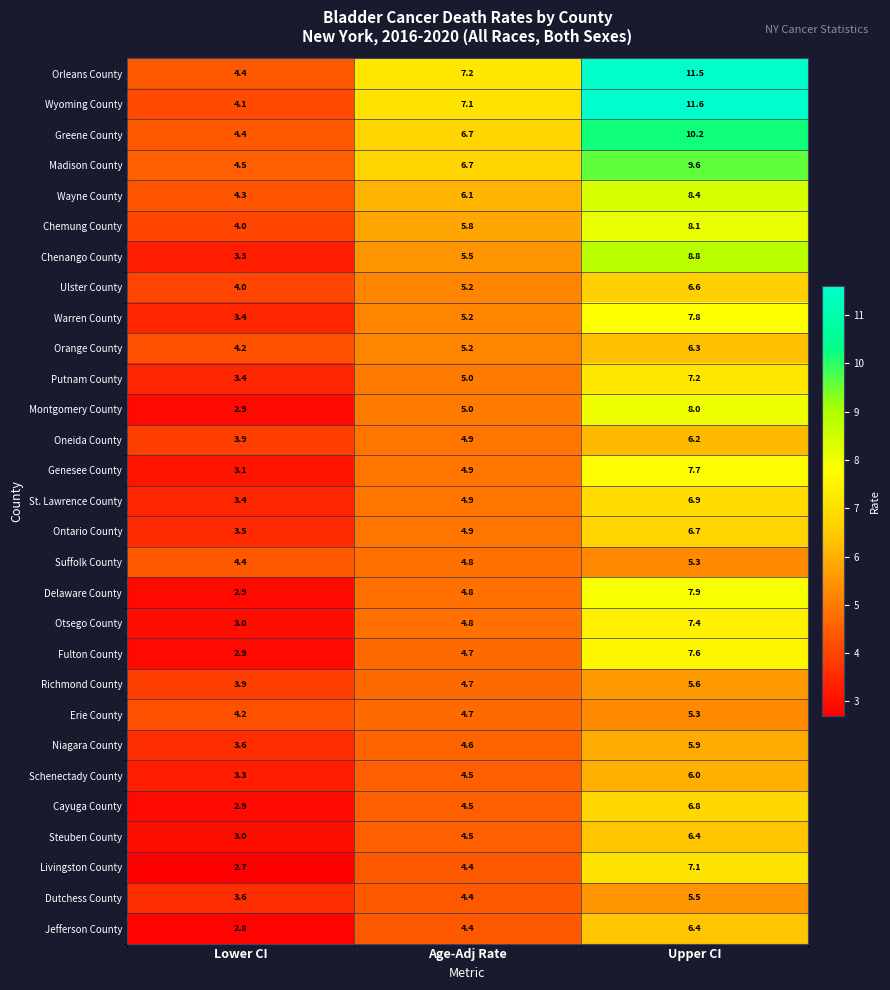

What is the difference between the highest and lowest values at Age-Adj Rate?

2.8